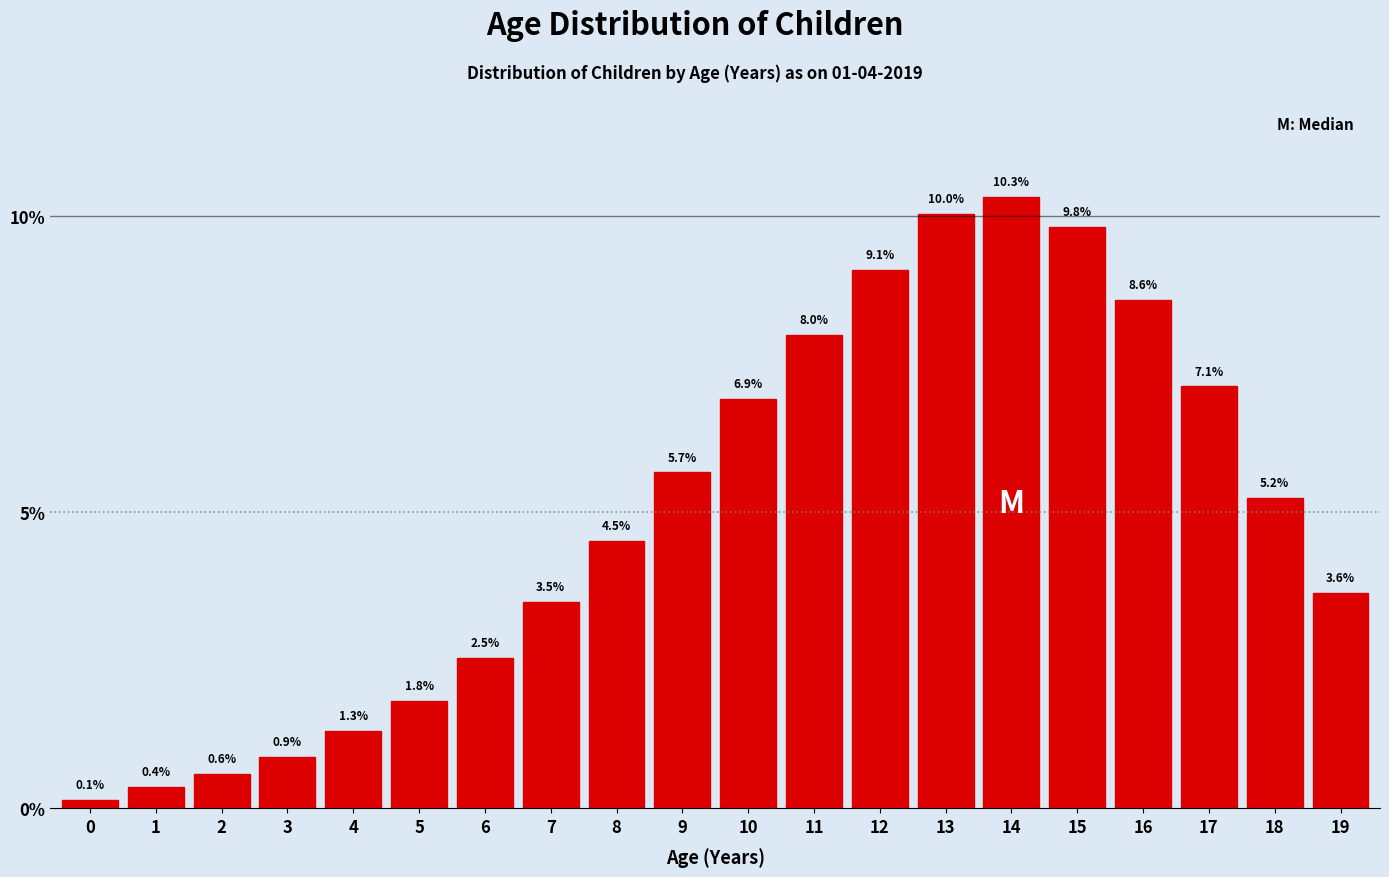

Reading left to right, what are all the values shown in this chart?

0=0.1	1=0.4	2=0.6	3=0.9	4=1.3	5=1.8	6=2.5	7=3.5	8=4.5	9=5.7	10=6.9	11=8.0	12=9.1	13=10.0	14=10.3	15=9.8	16=8.6	17=7.1	18=5.2	19=3.6